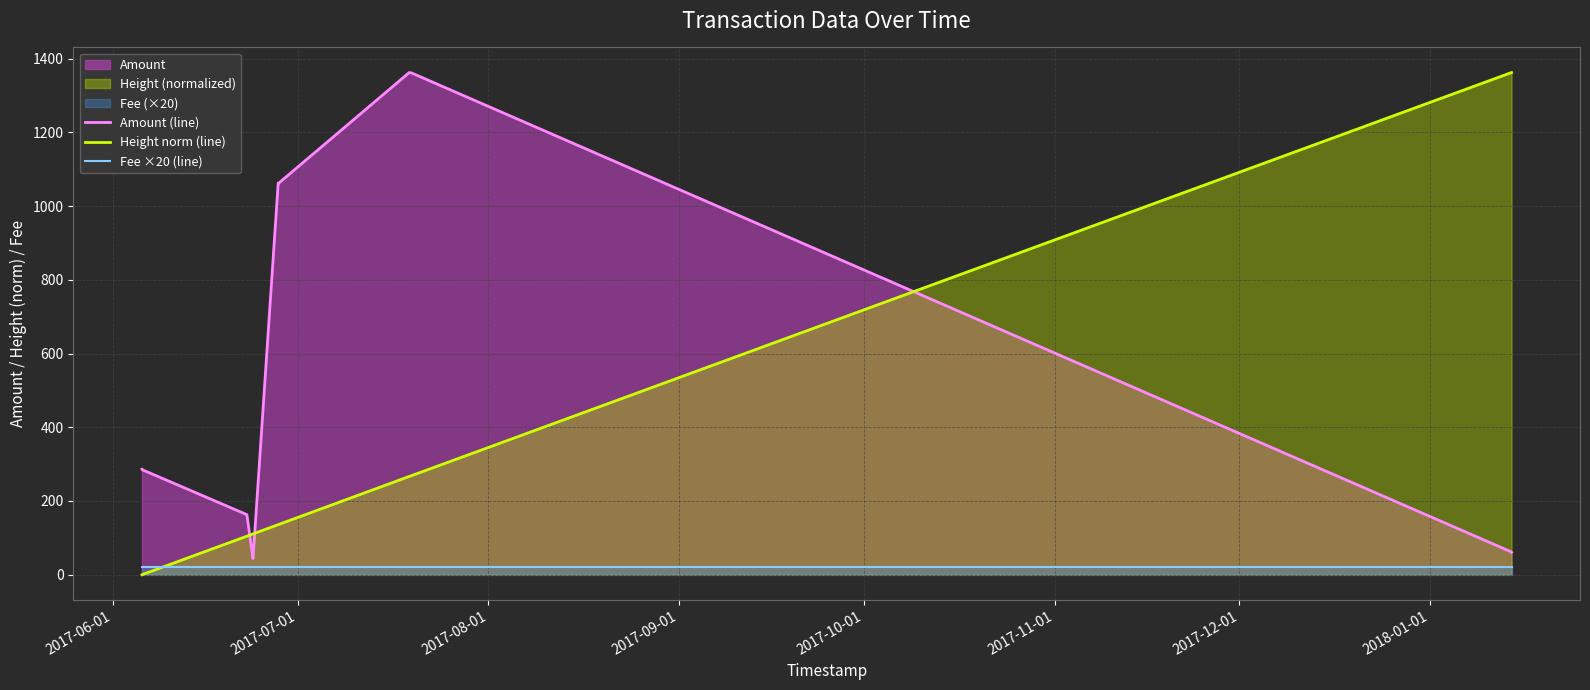

What is the maximum value shown in the chart?

1362.0